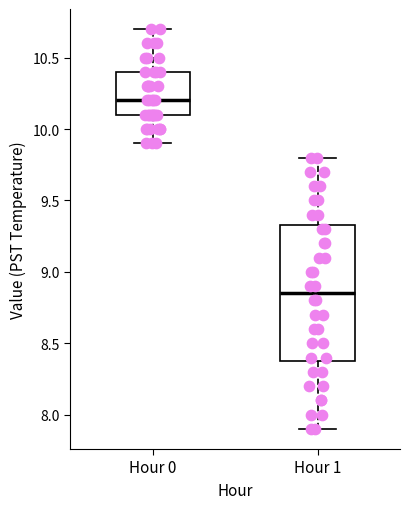

Reading left to right, transcribe this box plot: for each box, give where its median line is, the range the box spans, and where its two whiskers end, as read against the y-axis. The values are not printed on the chart, so give them approximately, as read against the axis.

Hour 0: median 10.20, box 10.10 to 10.40, whiskers 9.90 to 10.70
Hour 1: median 8.85, box 8.40 to 9.35, whiskers 7.90 to 9.80